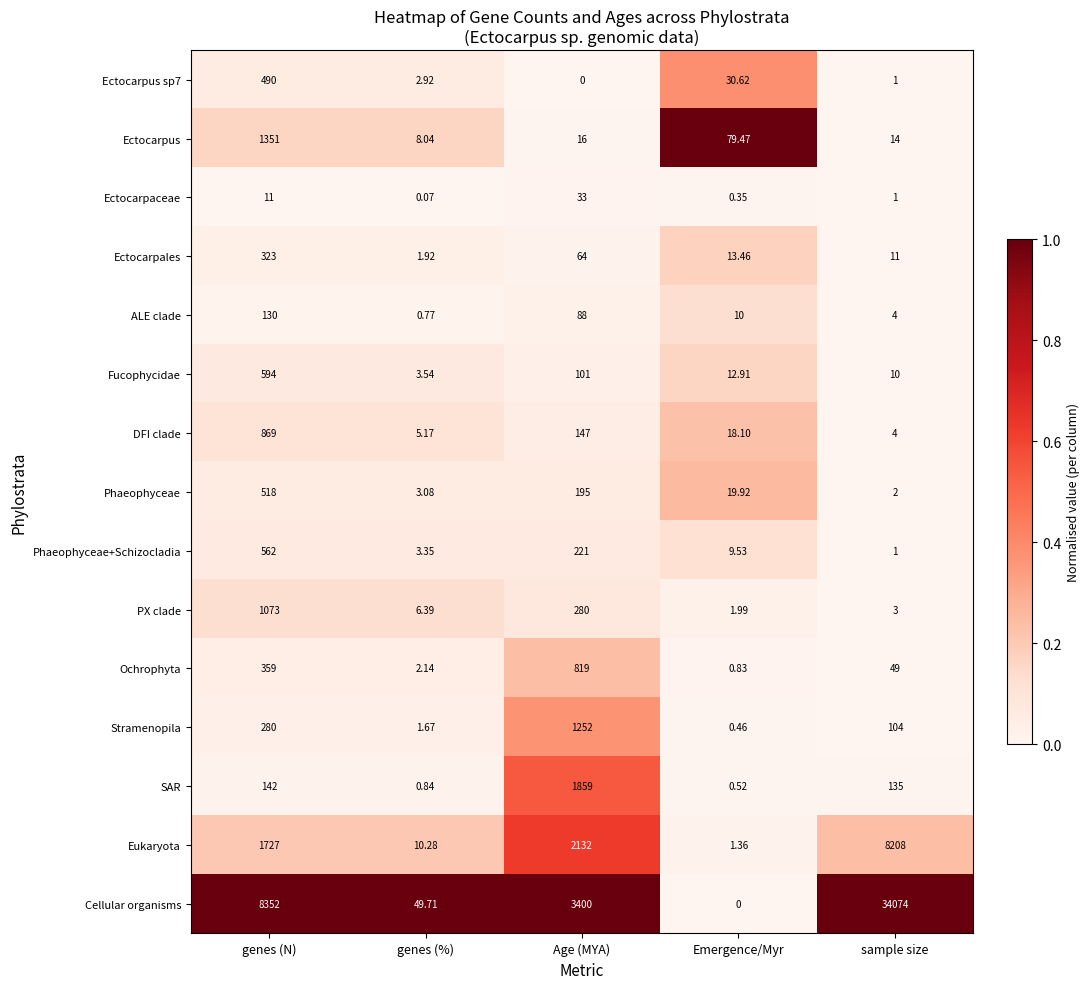

What is the total value across all series at genes (N)?

16781.0